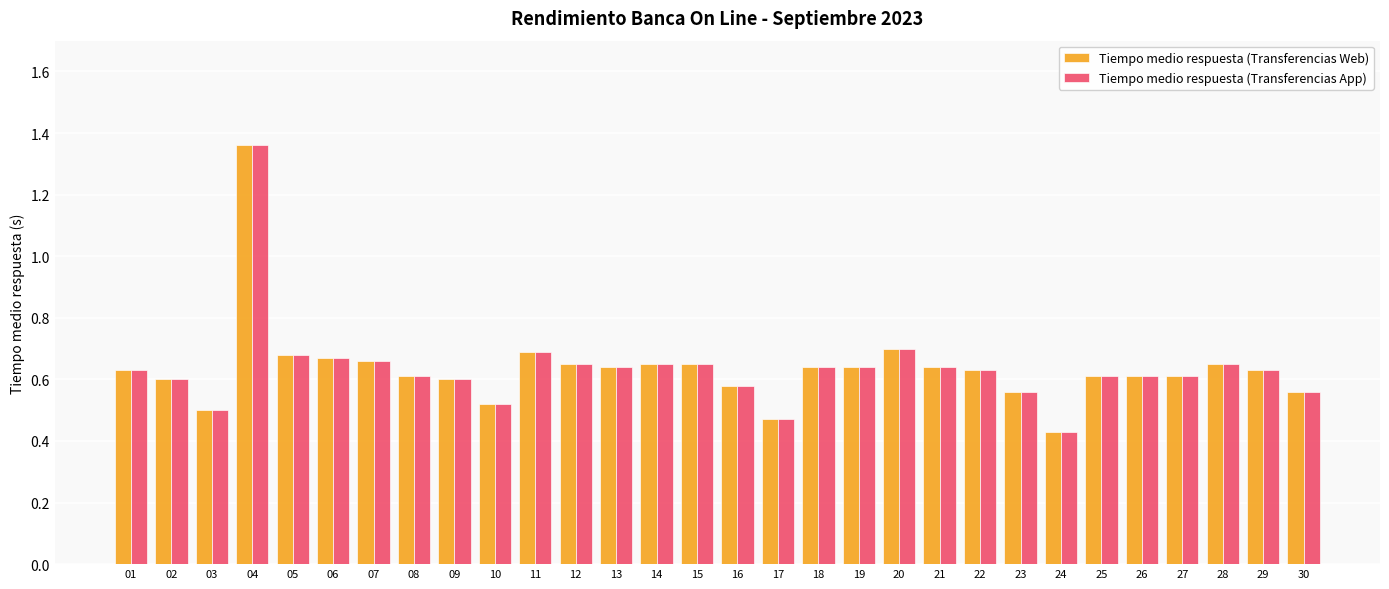

The value of Tiempo medio respuesta (Transferencias Web) at 05 is 0.7. True or false?

True